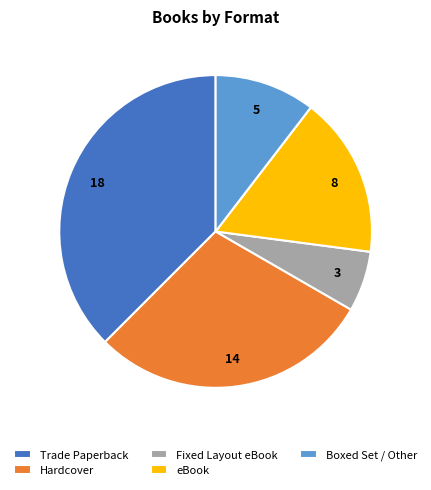

Which slice is the largest?

Trade Paperback